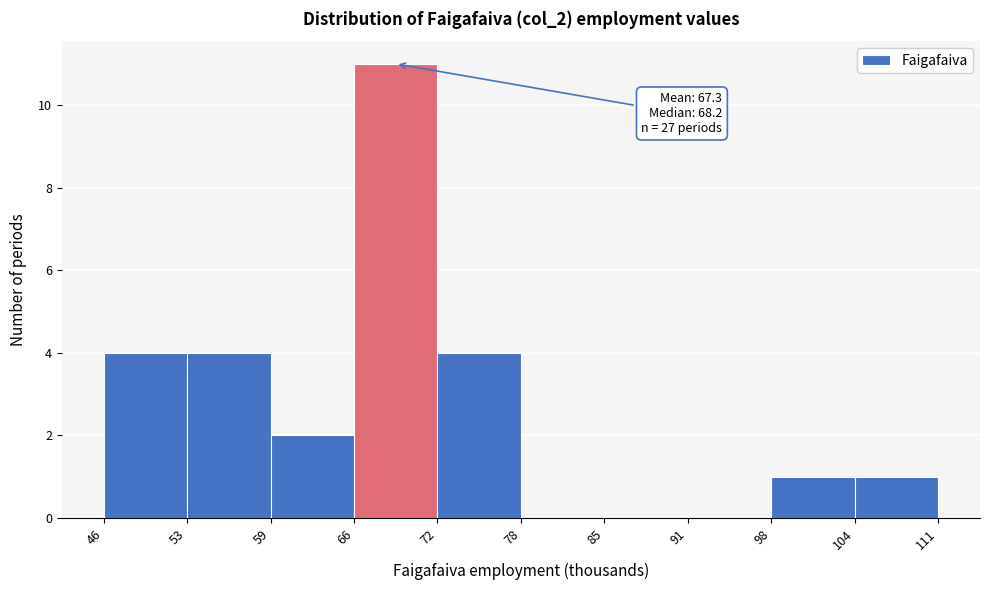

Which range on the x-axis has the tallest bar?

66 to 72